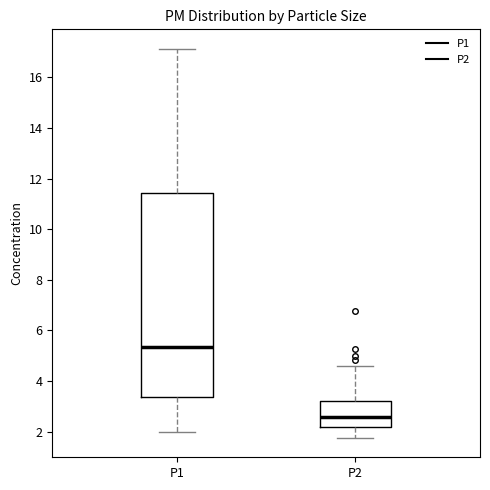

Reading left to right, transcribe this box plot: for each box, give where its median line is, the range the box spans, and where its two whiskers end, as read against the y-axis. The values are not printed on the chart, so give them approximately, as read against the axis.

P1: median 5.4, box 3.4 to 11.4, whiskers 2.0 to 17.2
P2: median 2.6, box 2.2 to 3.2, whiskers 1.8 to 4.6